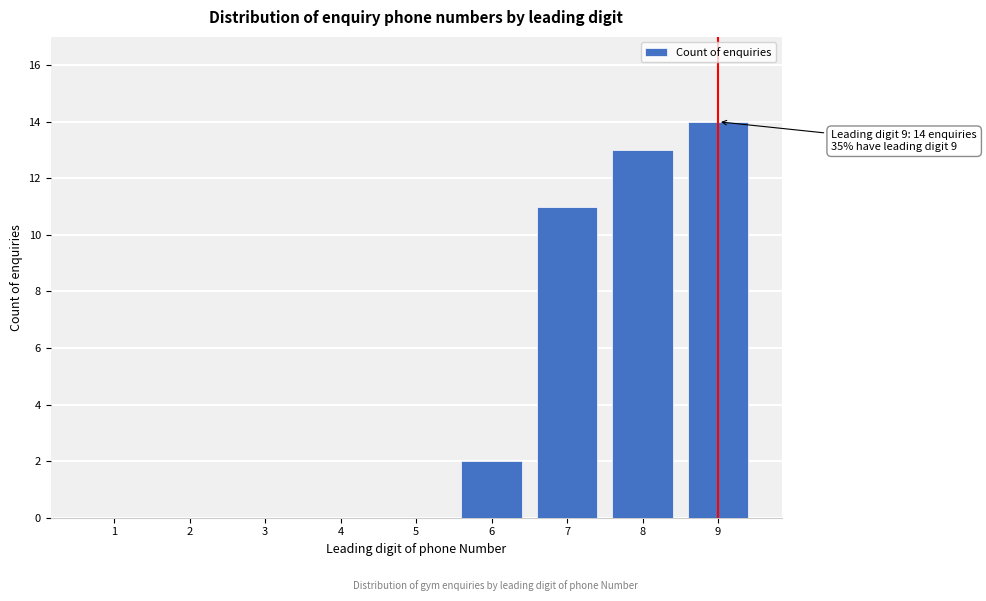

Reading right to left, extract all data points from this chart.

9=14	8=13	7=11	6=2	5=0	4=0	3=0	2=0	1=0